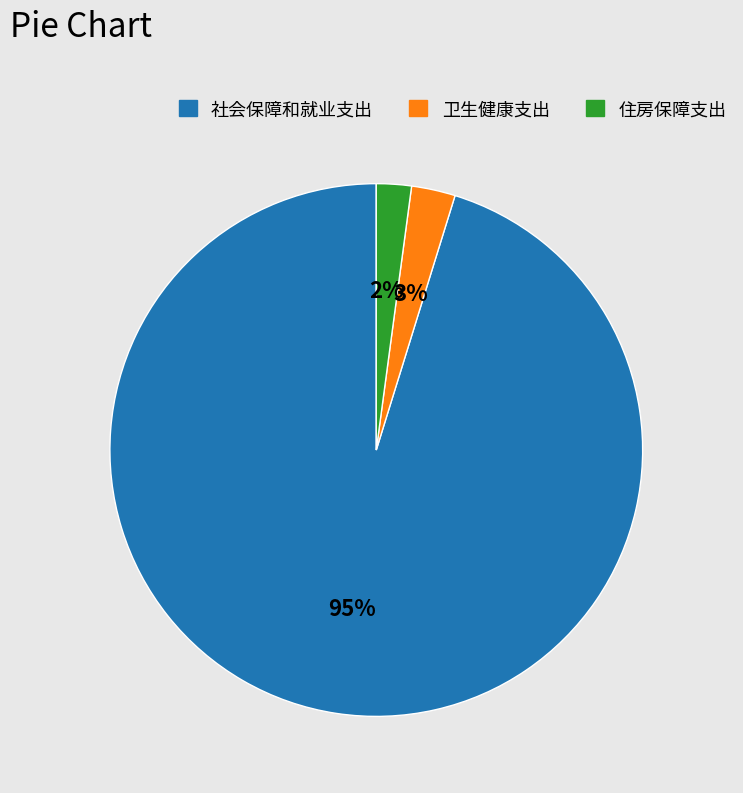

Is there a majority slice in this chart?

Yes